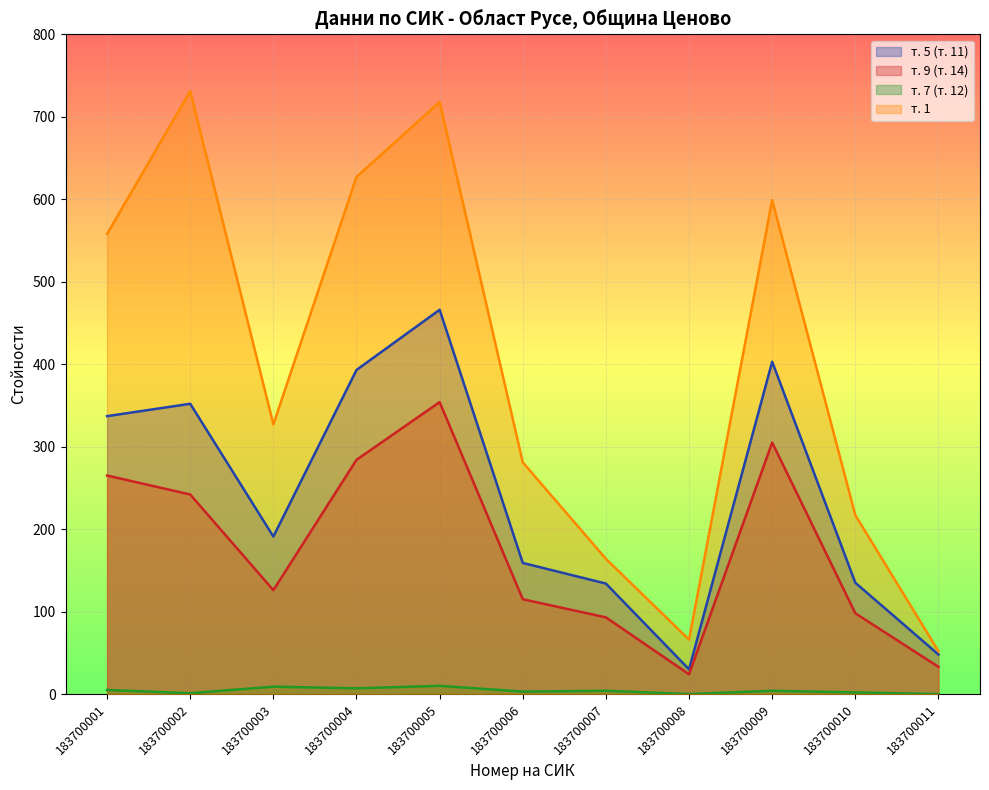

Reading left to right, list all the values displayed in this chart.

т. 5 (т. 11): 337	352	191	393	466	159	134	30	403	135	48
т. 9 (т. 14): 265	242	126	284	354	115	93	24	305	98	33
т. 7 (т. 12): 5	1	9	7	10	3	4	0	4	2	0
т. 1: 558	731	327	627	718	281	164	66	599	217	52